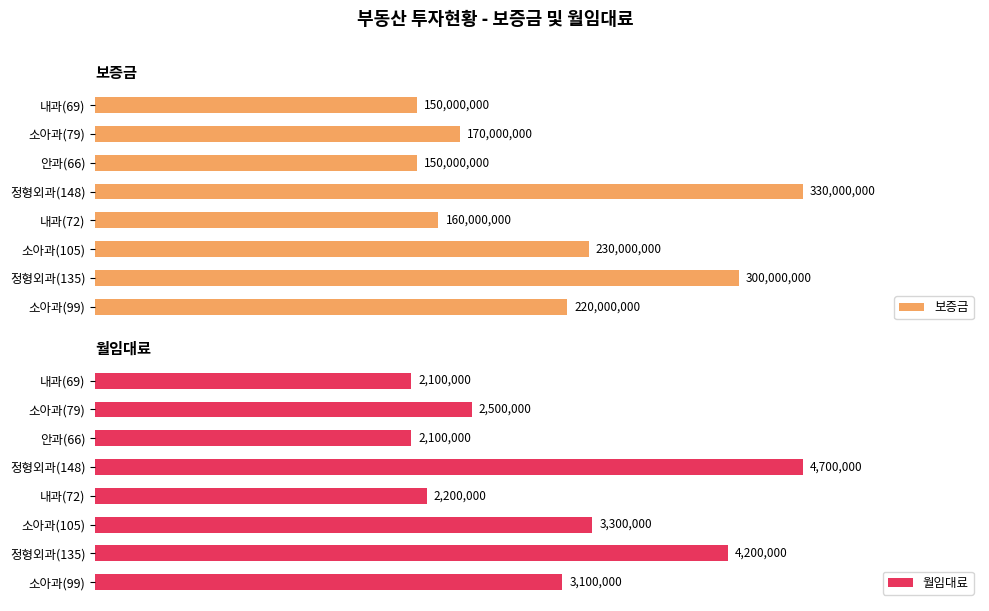

Where is 보증금 nearest to the value 240000000?

소아과(105)